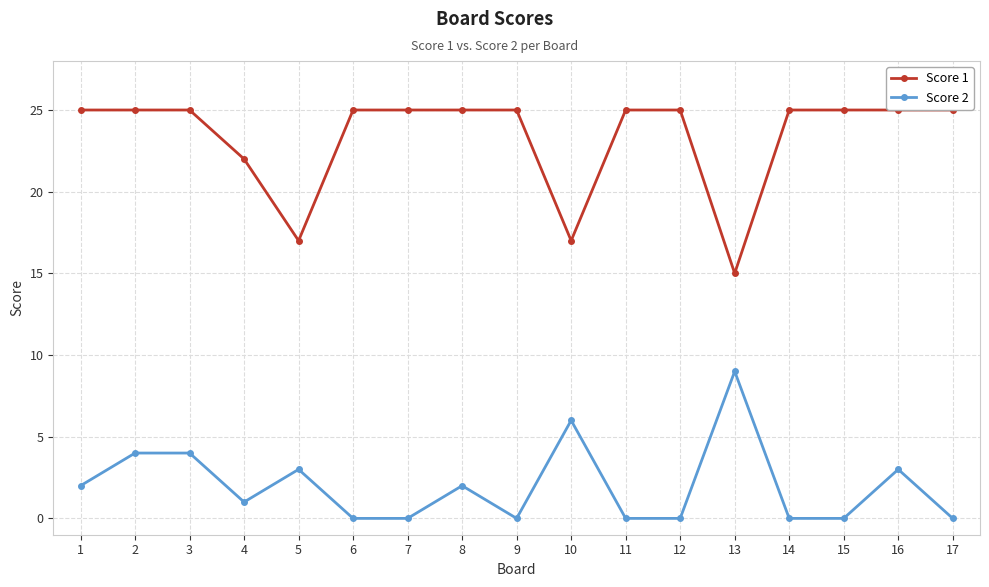

The Score 1 series shows 5 at 14. True or false?

False